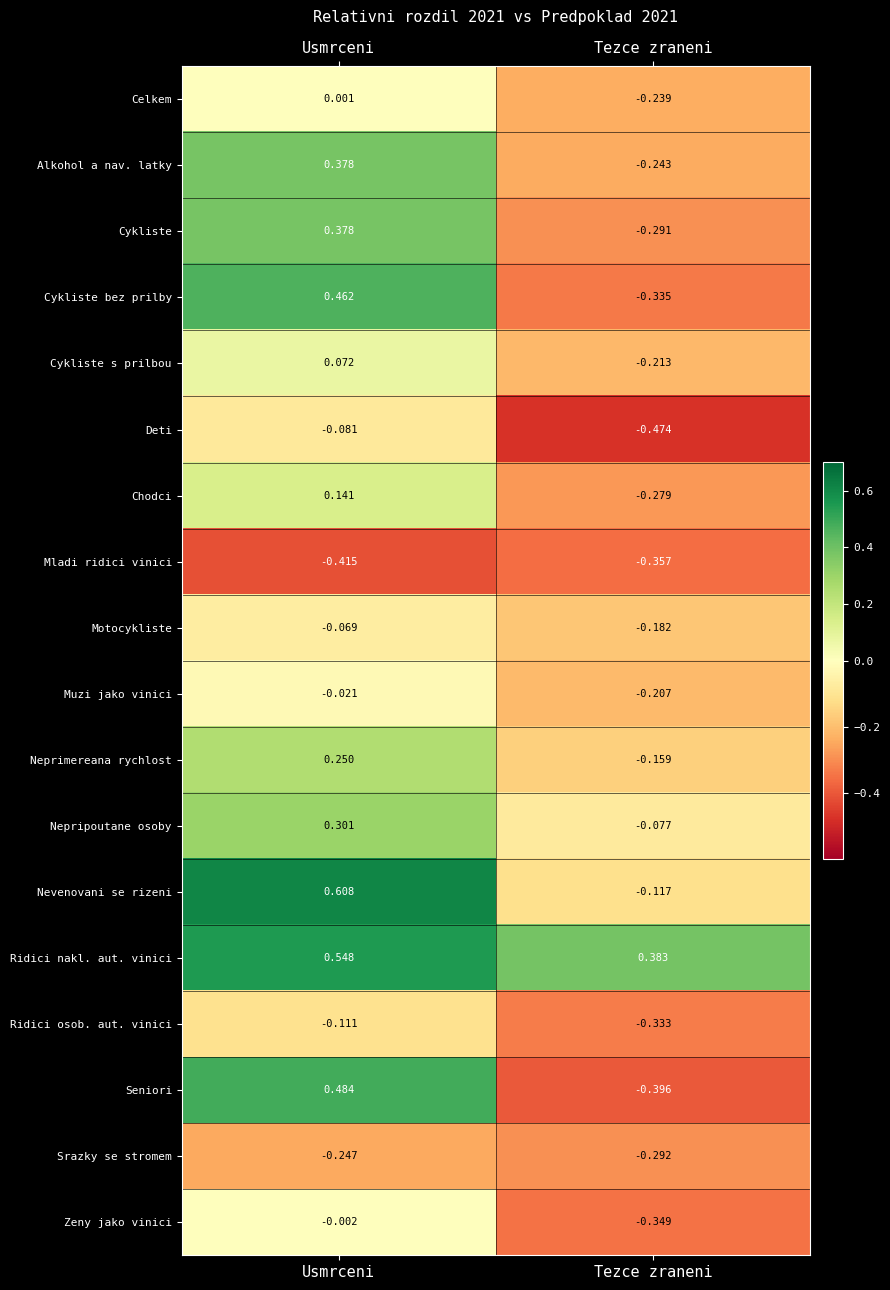

How many categories are shown in the chart?

2